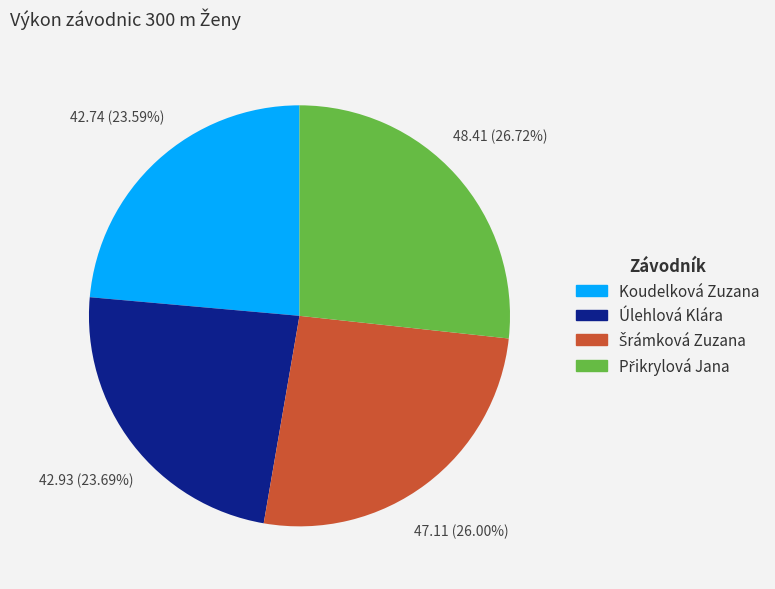

Does any single category account for the majority?

No